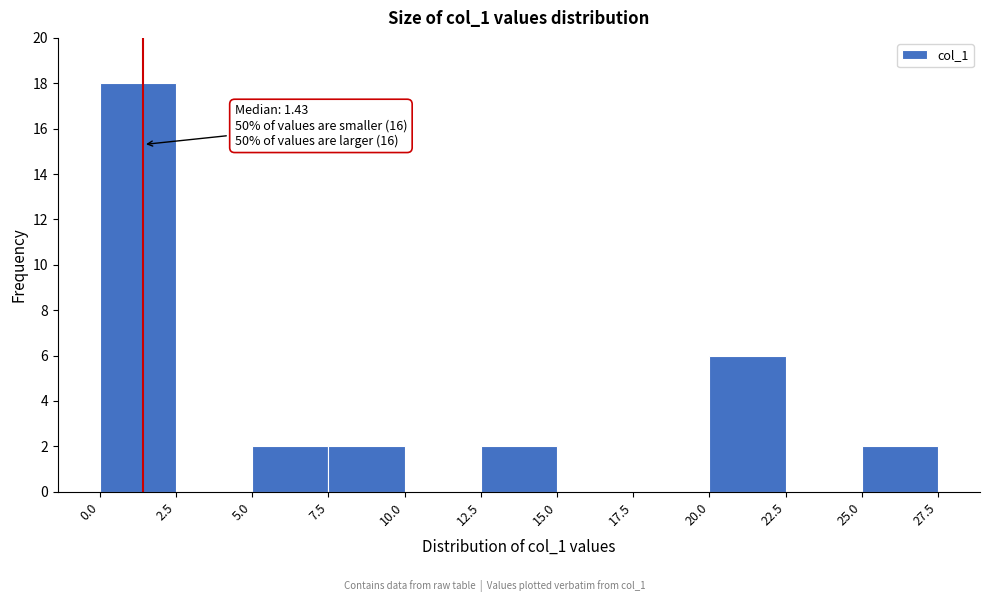

Over which range of the x-axis is the bar tallest?

0.0 to 2.5